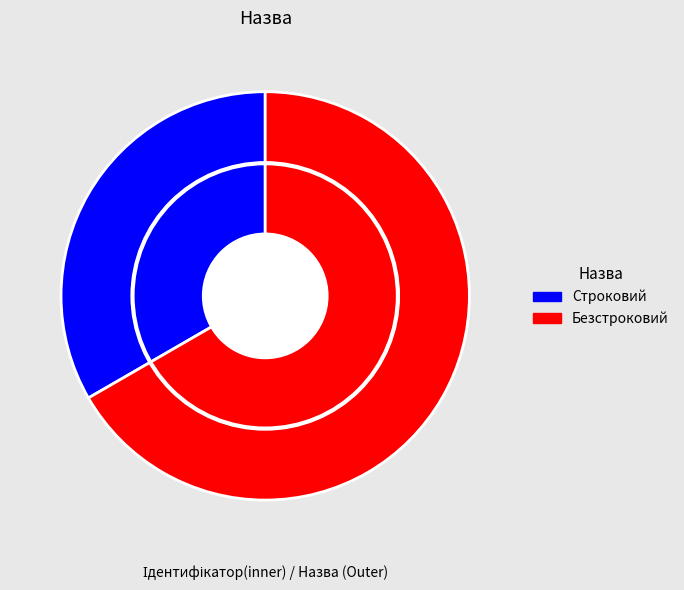

What is the total percentage of Строковий and Безстроковий?

100.0%